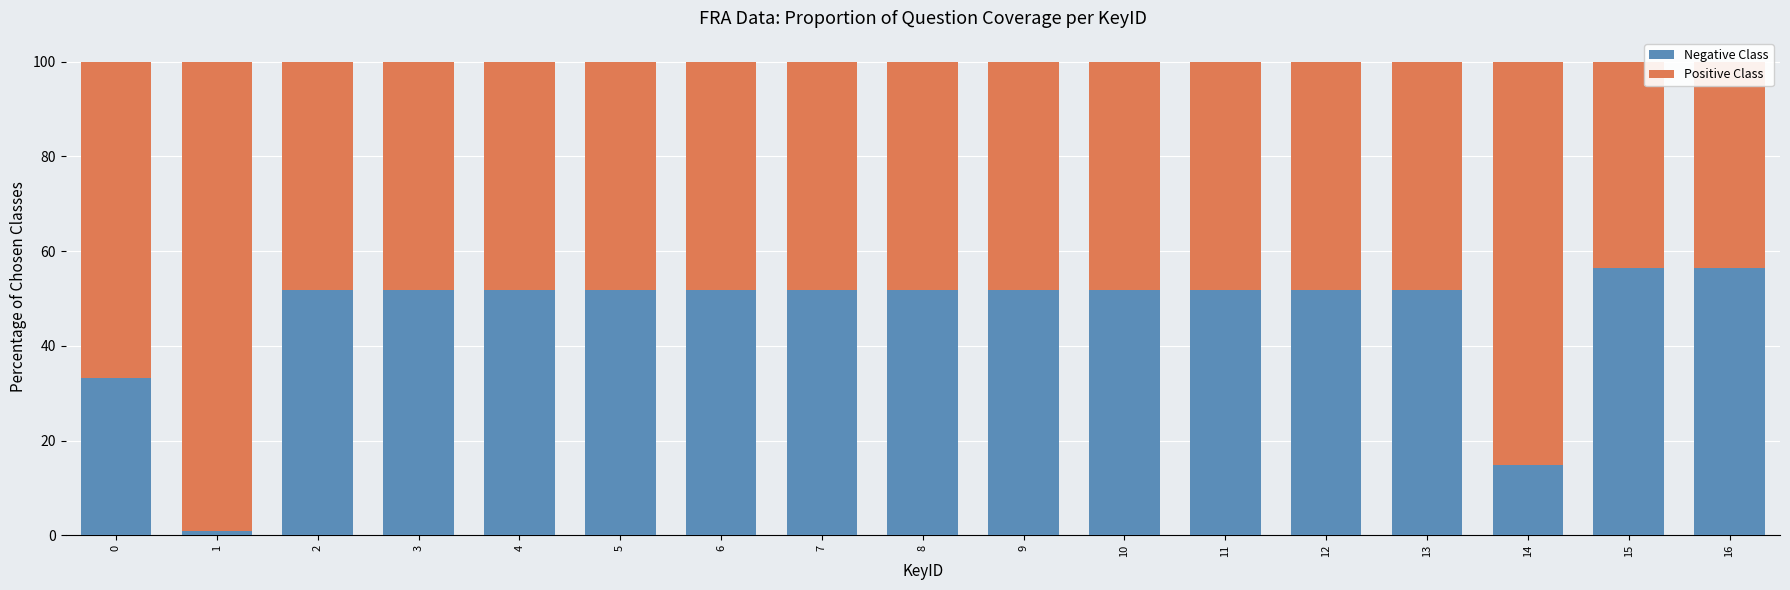

True or false: Positive Class has a value of 145.6 at 1.

False